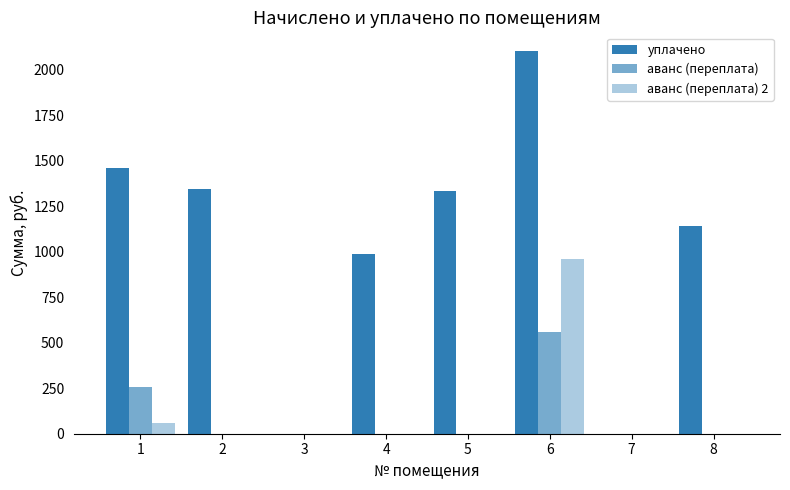

Is the value of уплачено at 3 greater than the value of аванс (переплата) 2 at 2?

No